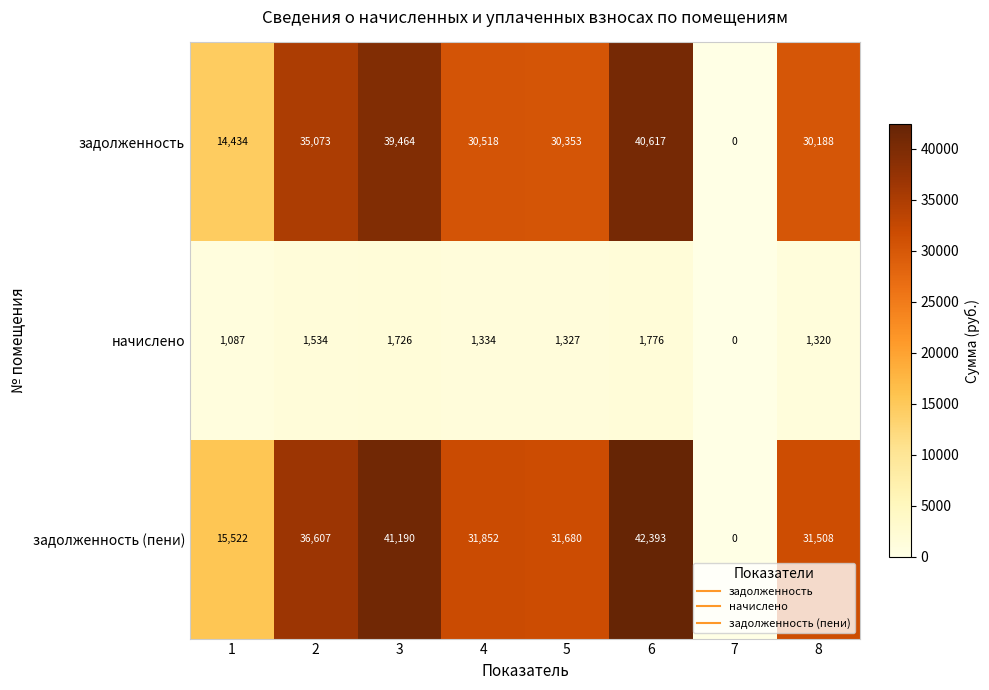

Which series has the widest spread of values?

задолженность (пени)